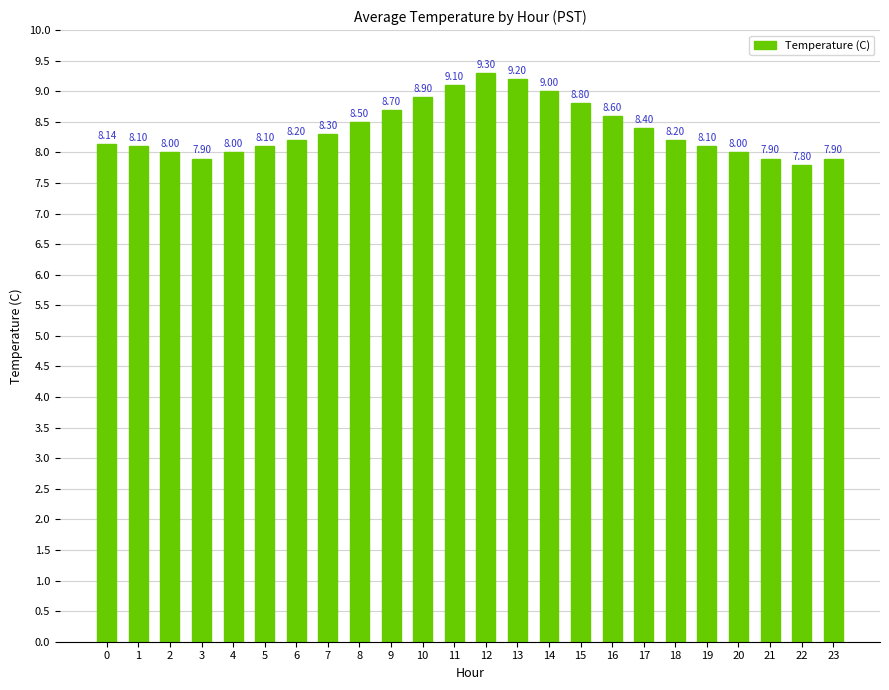

The chart shows a value of 8.1 at 1. True or false?

True